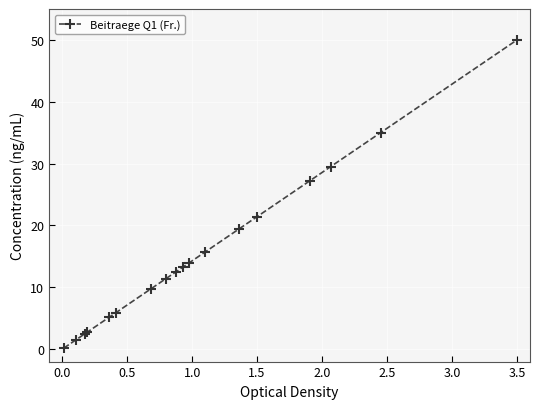

What is the sum of all values?

277.3